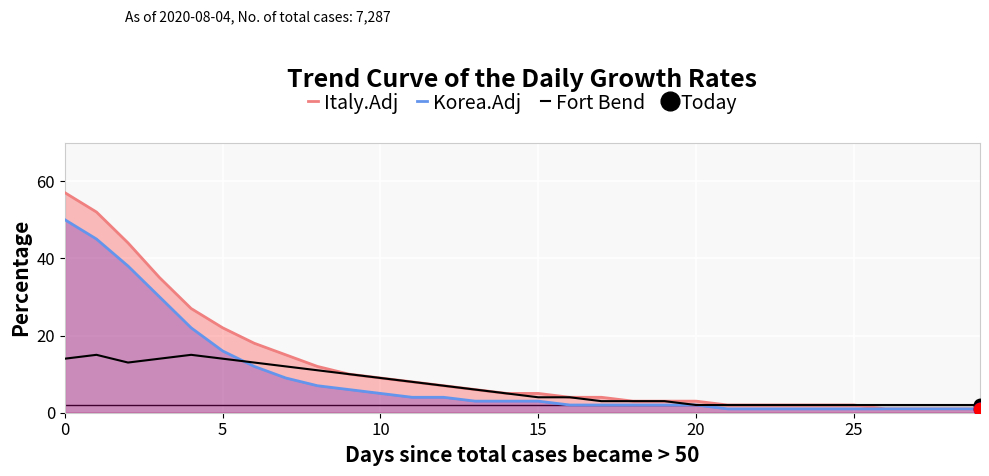

What is the value of the Italy.Adj point at the 13th from the left?

7